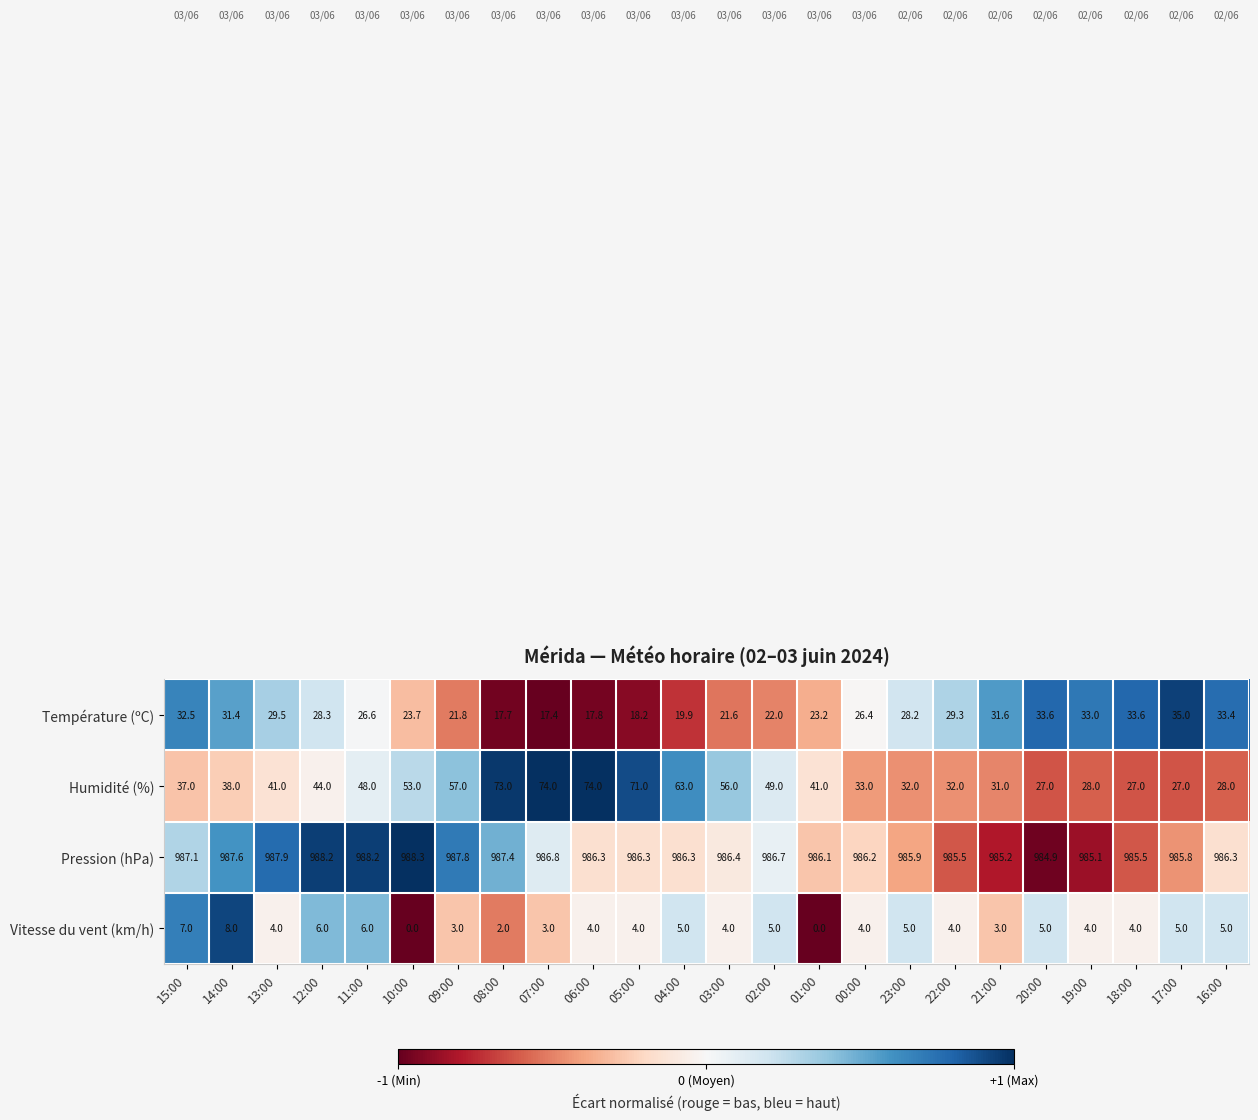

Which series has the widest spread of values?

Humidité (%)